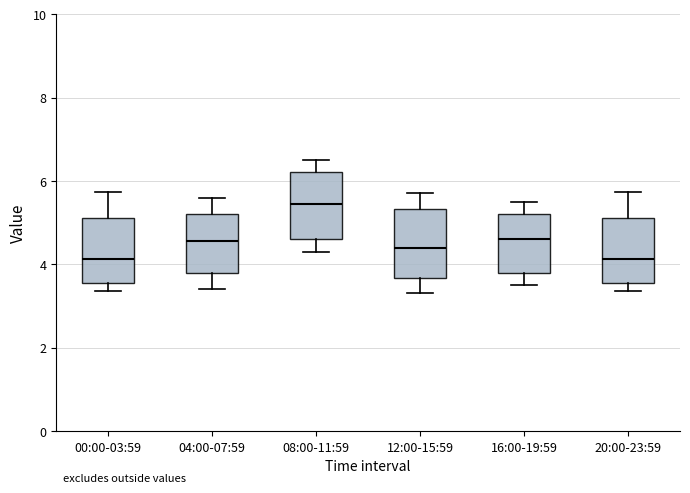

Which box has the highest median line?

08:00-11:59